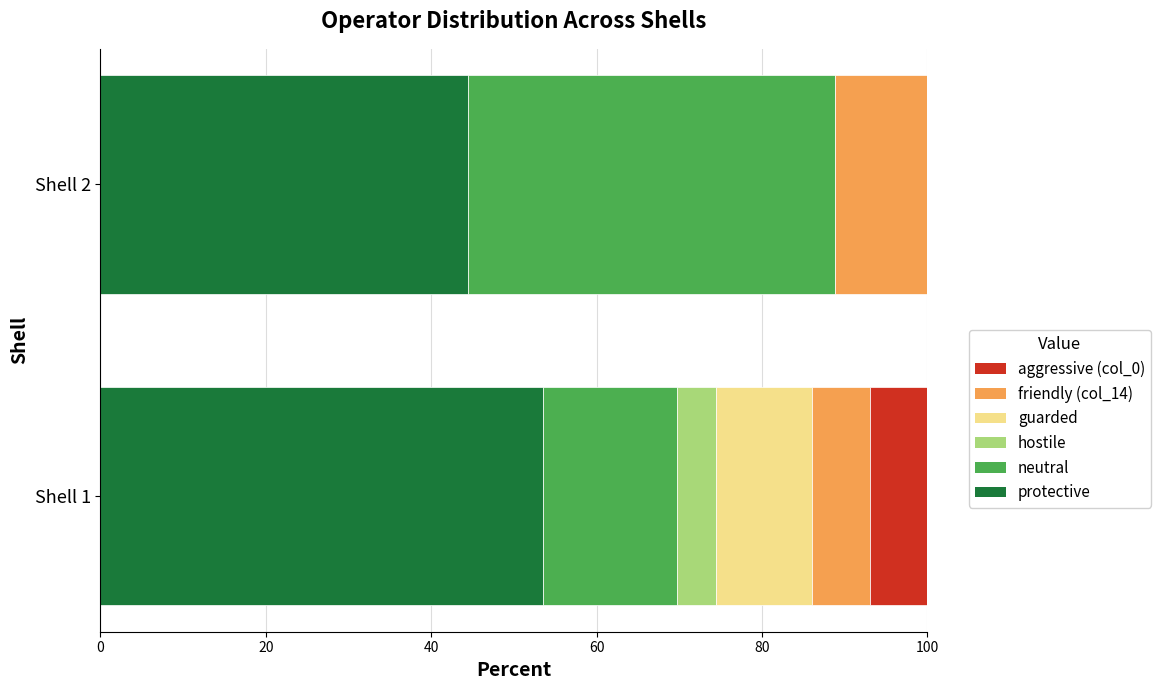

The protective series shows 44.4 at Shell 2. True or false?

True